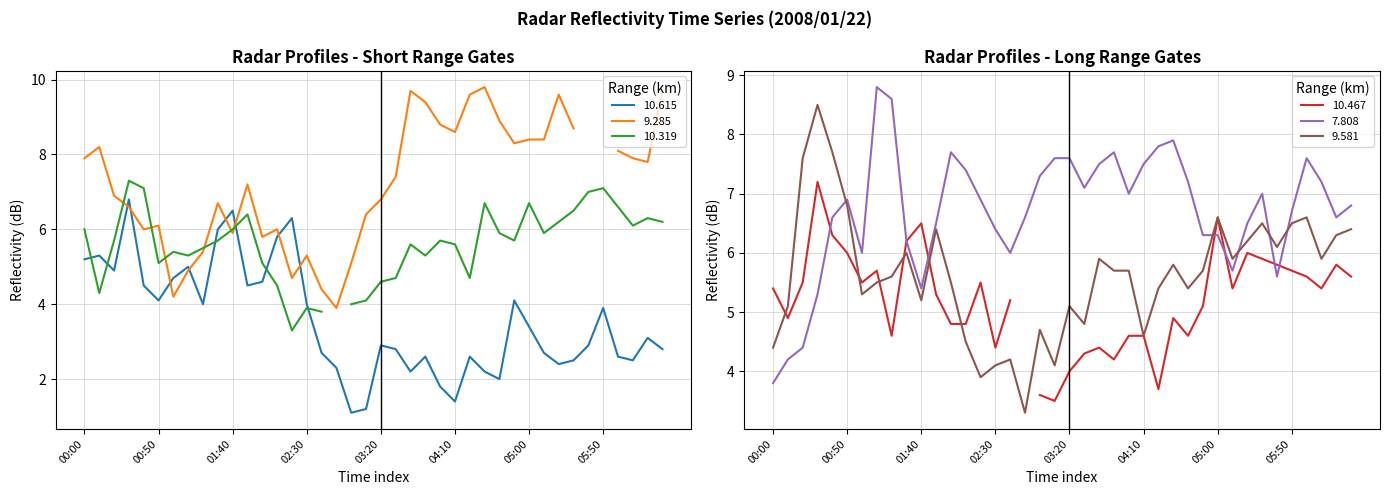

What is the label of the 24th point from the left?

2008/01/22 03:50